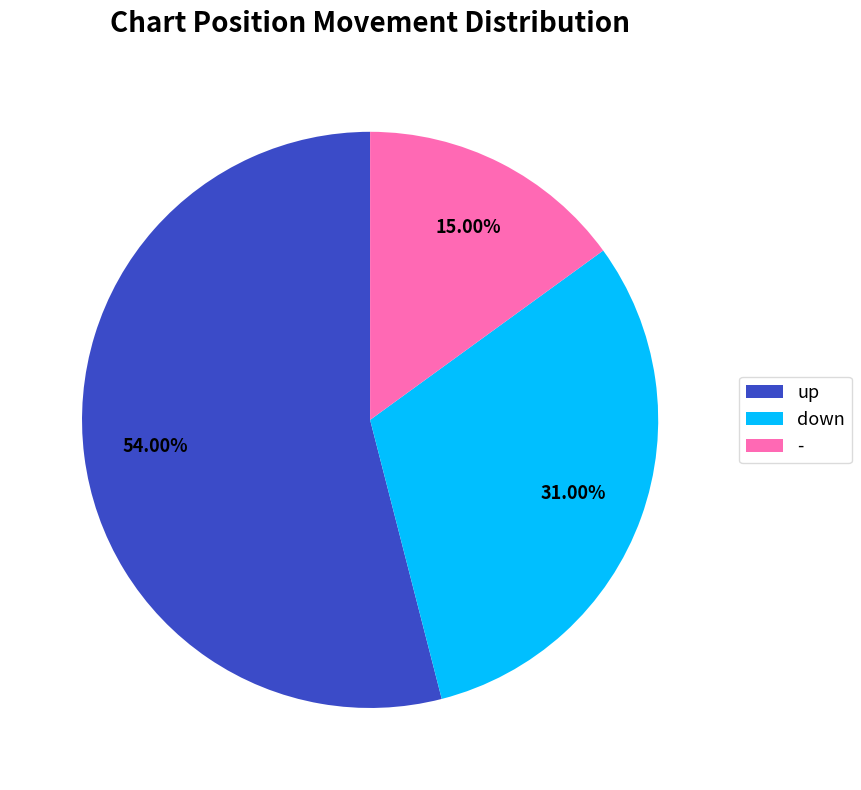

To the nearest percent, what is the combined percentage of up and down?

85%